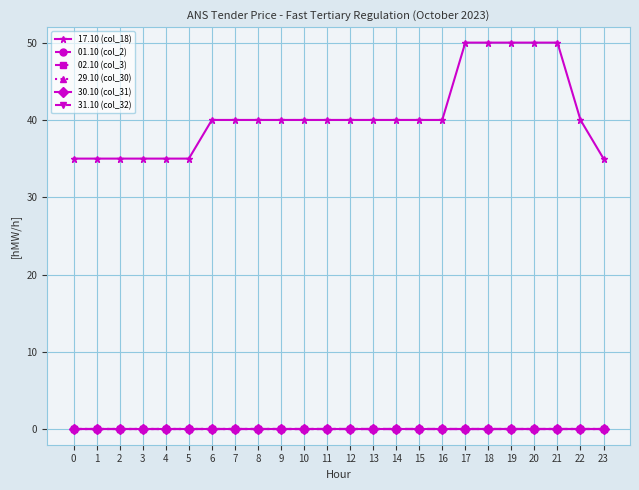

Is this an area chart (filled region under the line)?

No